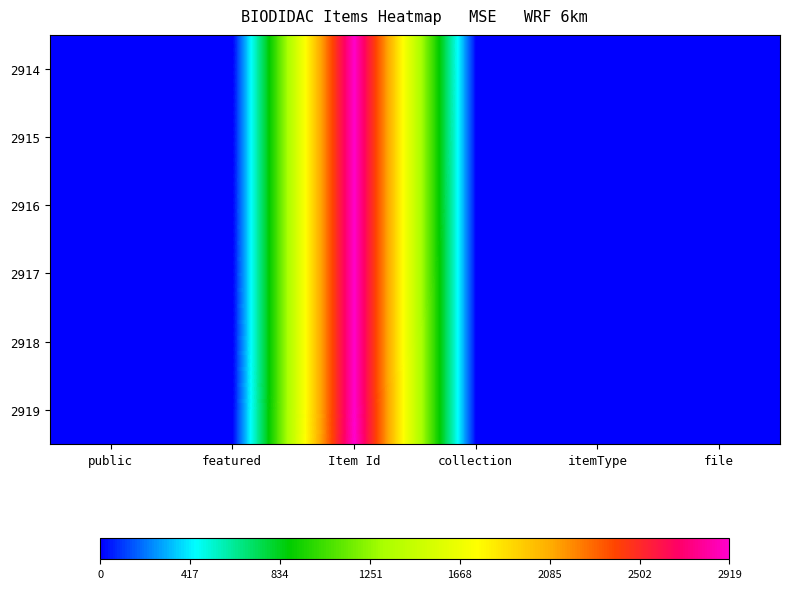

Reading left to right, extract all data points from this chart.

2914: public=1	featured=0	Item Id=2914	collection=1	itemType=1	file=1
2915: public=1	featured=0	Item Id=2915	collection=1	itemType=1	file=1
2916: public=1	featured=0	Item Id=2916	collection=1	itemType=1	file=1
2917: public=1	featured=0	Item Id=2917	collection=1	itemType=1	file=1
2918: public=1	featured=0	Item Id=2918	collection=1	itemType=1	file=1
2919: public=1	featured=0	Item Id=2919	collection=1	itemType=1	file=1